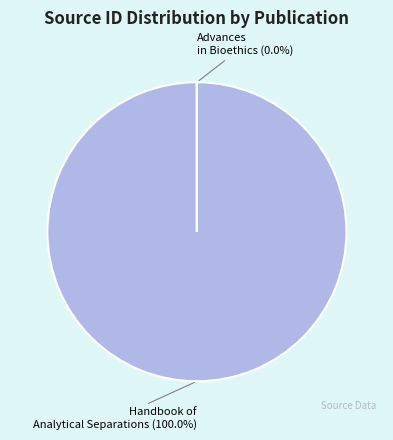

What portion of the pie excludes Advances in Bioethics?

100.0%